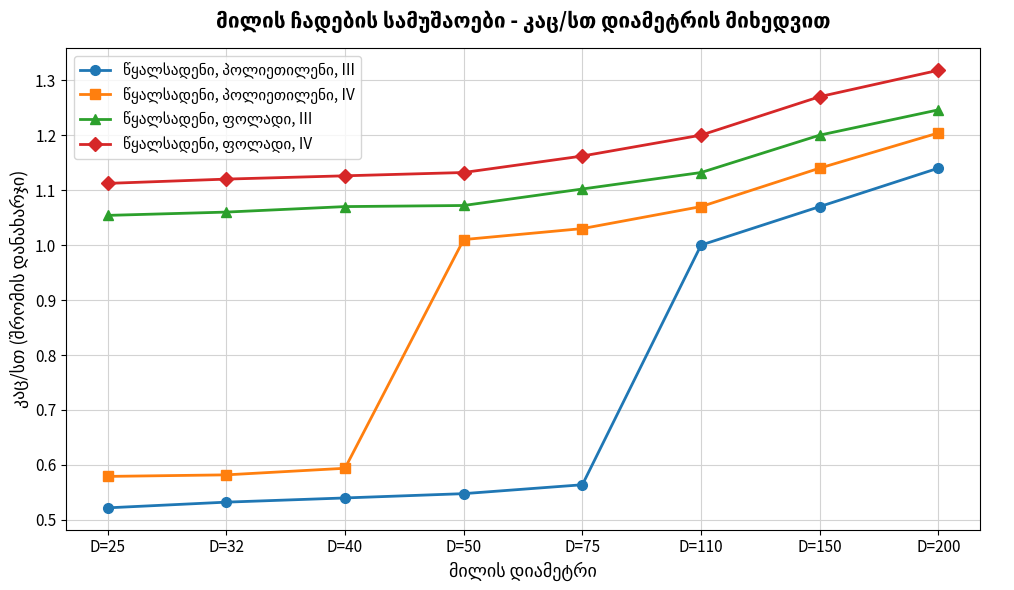

What is the difference between the highest and lowest values at D=110?

0.2